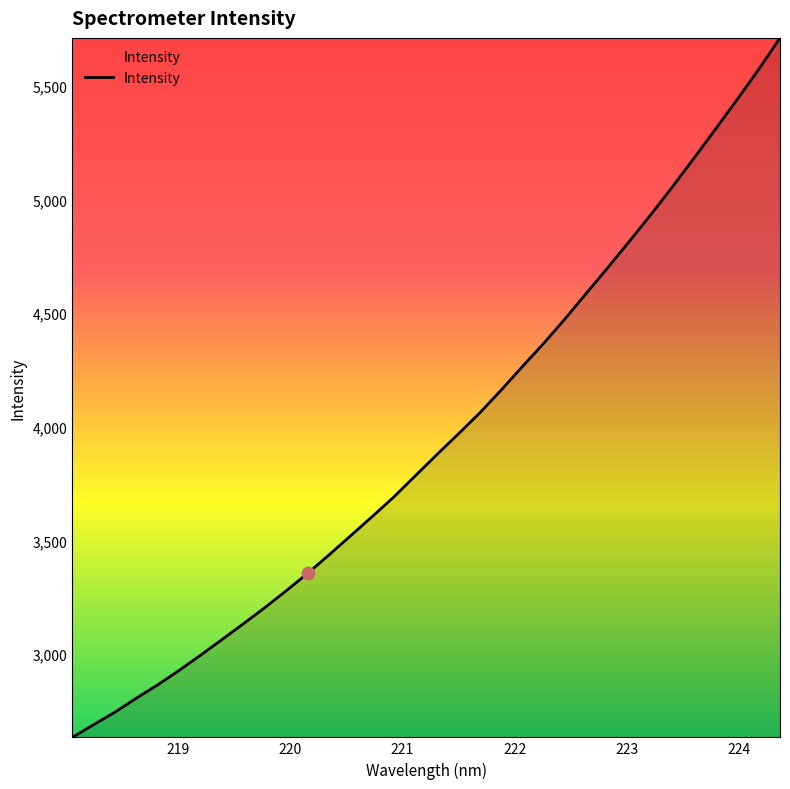

What is the difference between the maximum and minimum values?

3080.2